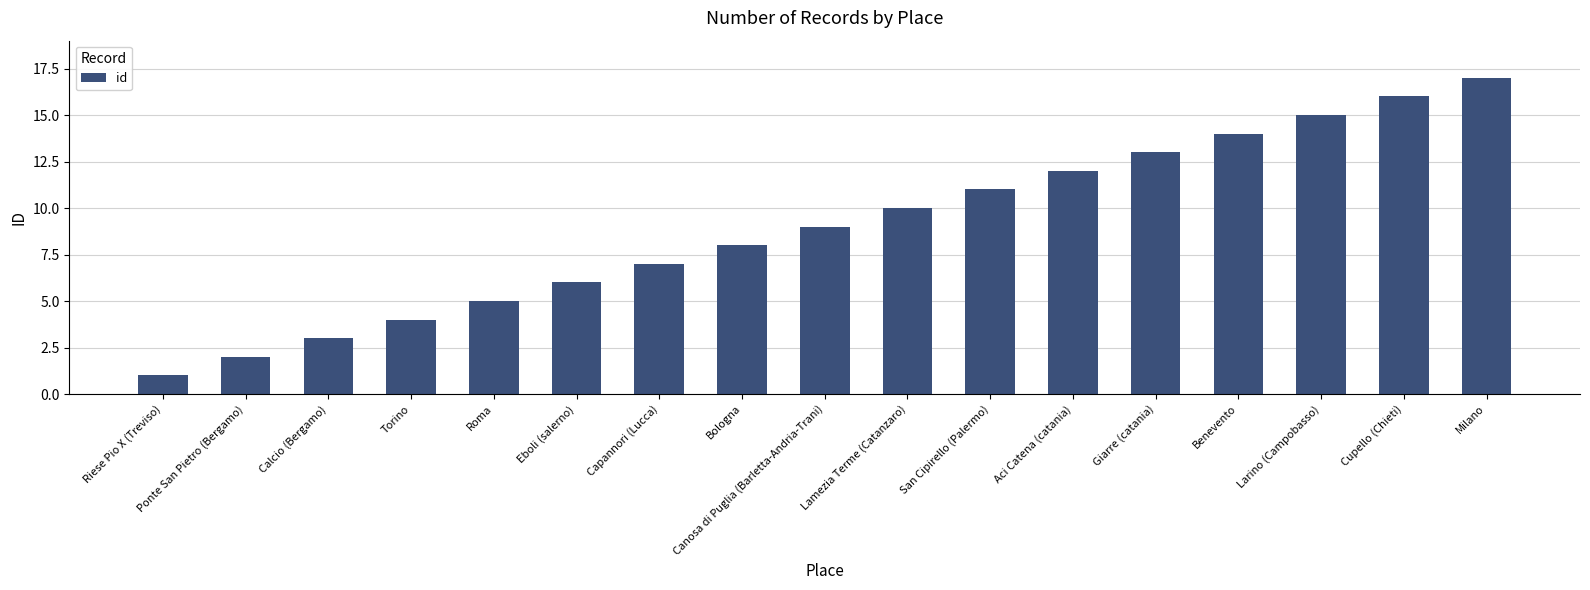

Which label corresponds to the smallest value in the chart?

Riese Pio X (Treviso)